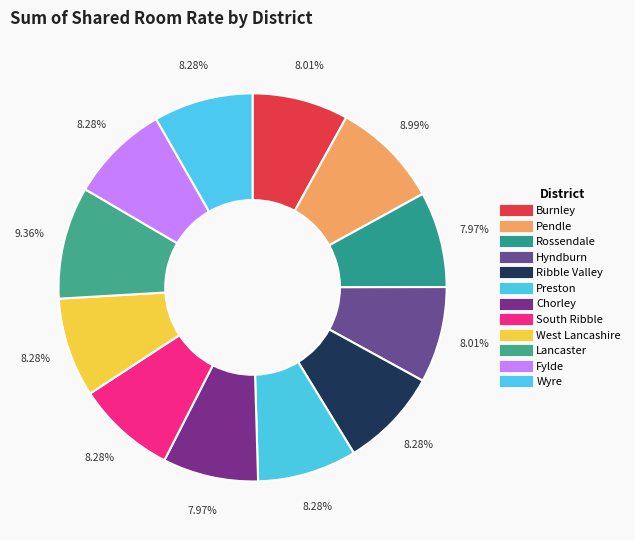

Is it true that West Lancashire is 14% of the pie?

False